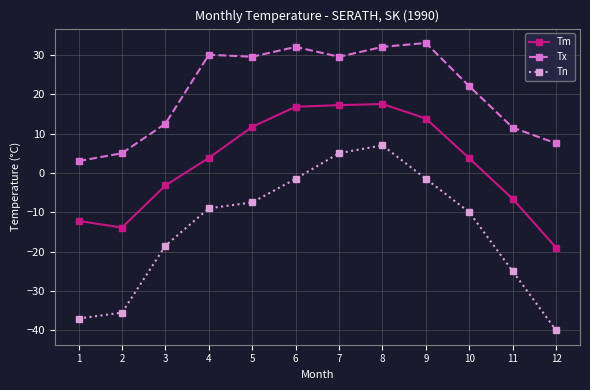

How many lines are shown in the chart?

3